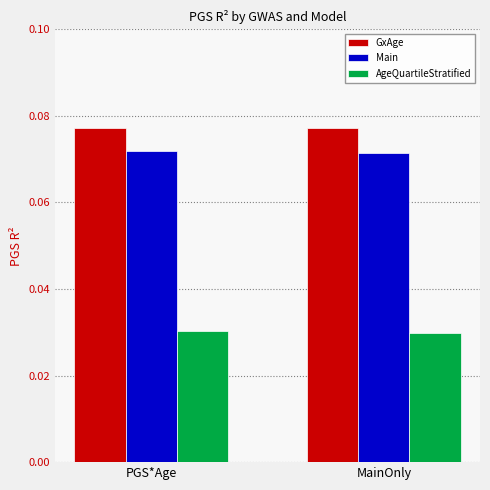

Count the number of data series in this chart.

3